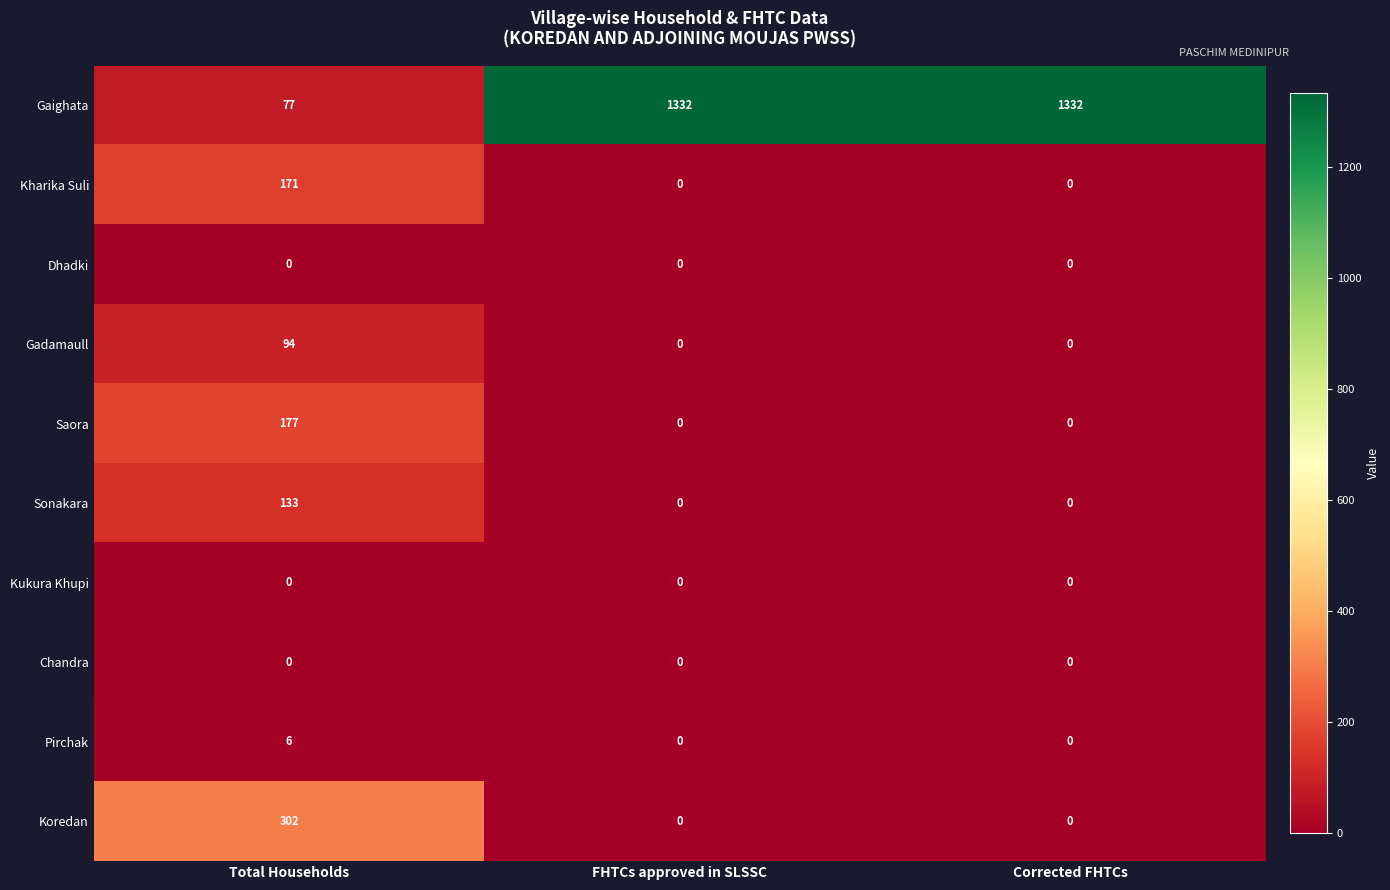

Reading left to right, extract all data points from this chart.

Gaighata: 77	1332	1332
Kharika Suli: 171	0	0
Dhadki: 0	0	0
Gadamaull: 94	0	0
Saora: 177	0	0
Sonakara: 133	0	0
Kukura Khupi: 0	0	0
Chandra: 0	0	0
Pirchak: 6	0	0
Koredan: 302	0	0